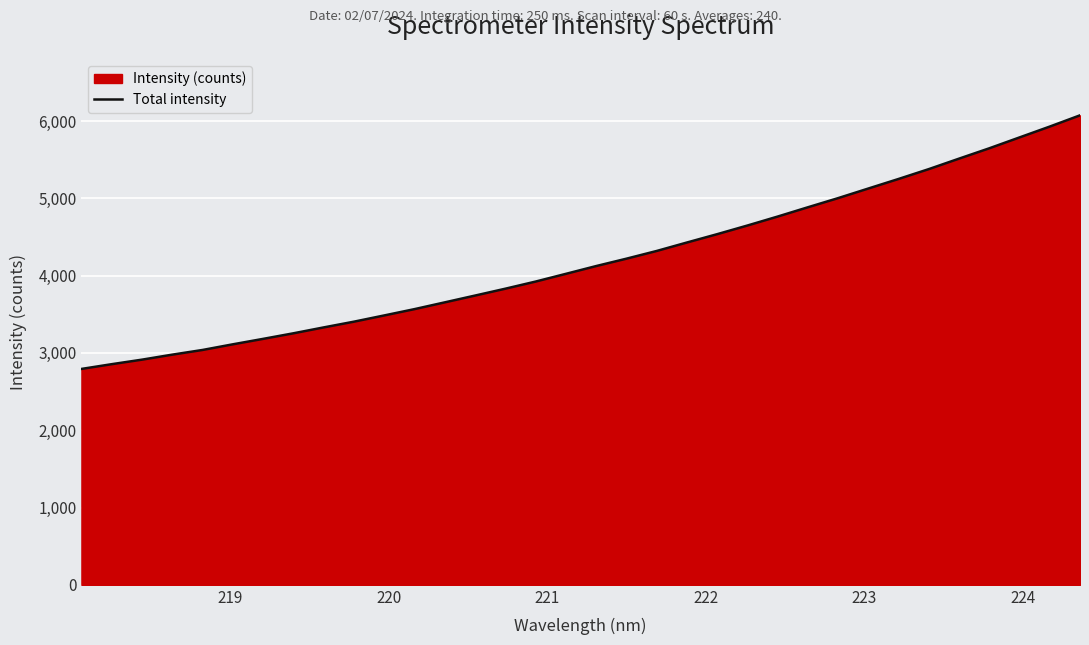

What is the maximum value shown in the chart?

6074.5